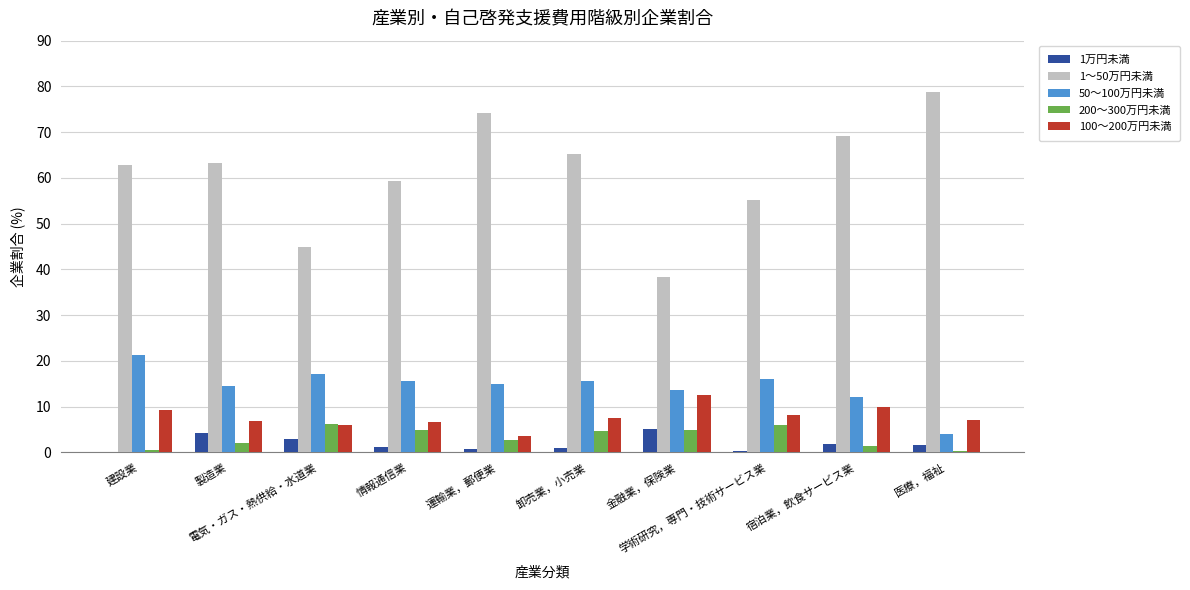

Which series has the largest total across all categories?

1～50万円未満